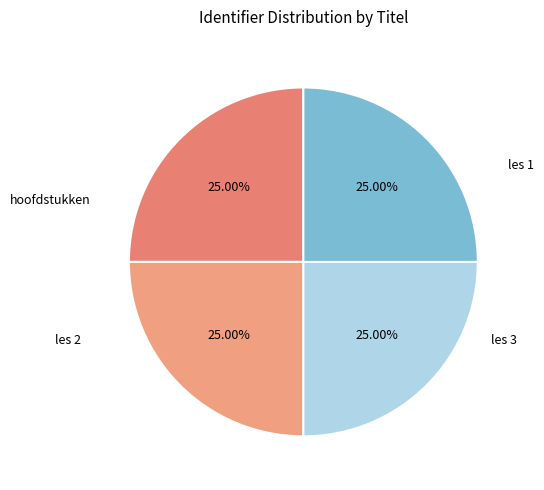

Rank the categories by value from lowest to highest.

hoofdstukken, les 1, les 2, les 3